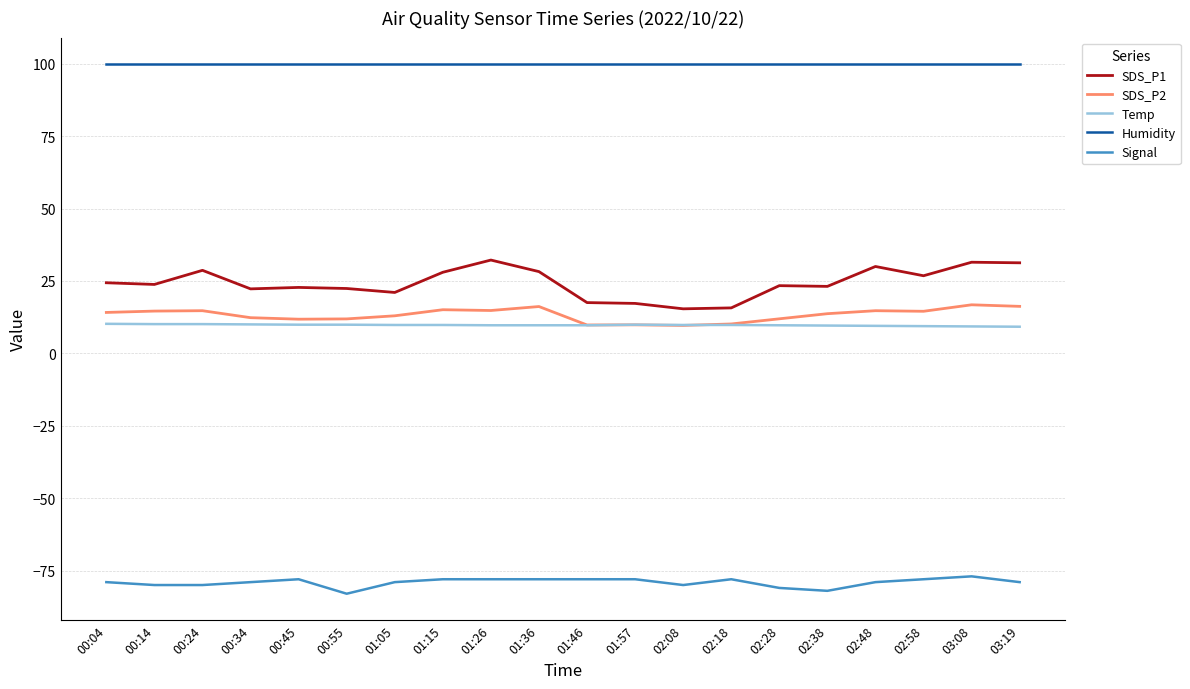

Between 02:38 and 03:08, which series saw the biggest shift?

SDS_P1